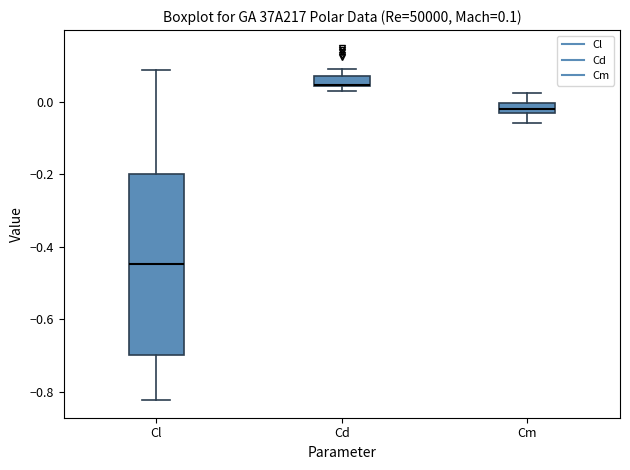

Comparing the boxes themselves (not the whiskers), which one is the tallest?

Cl